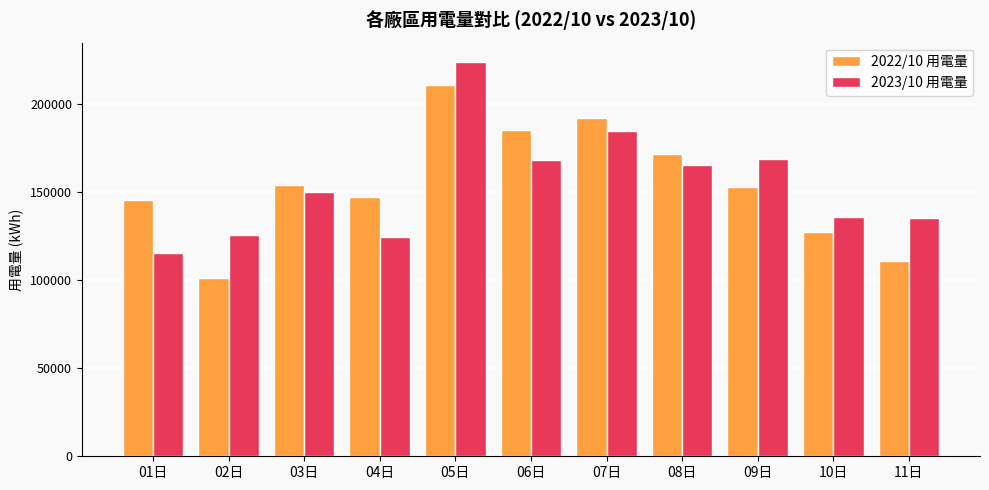

Which category has the lowest value across all series?

02日